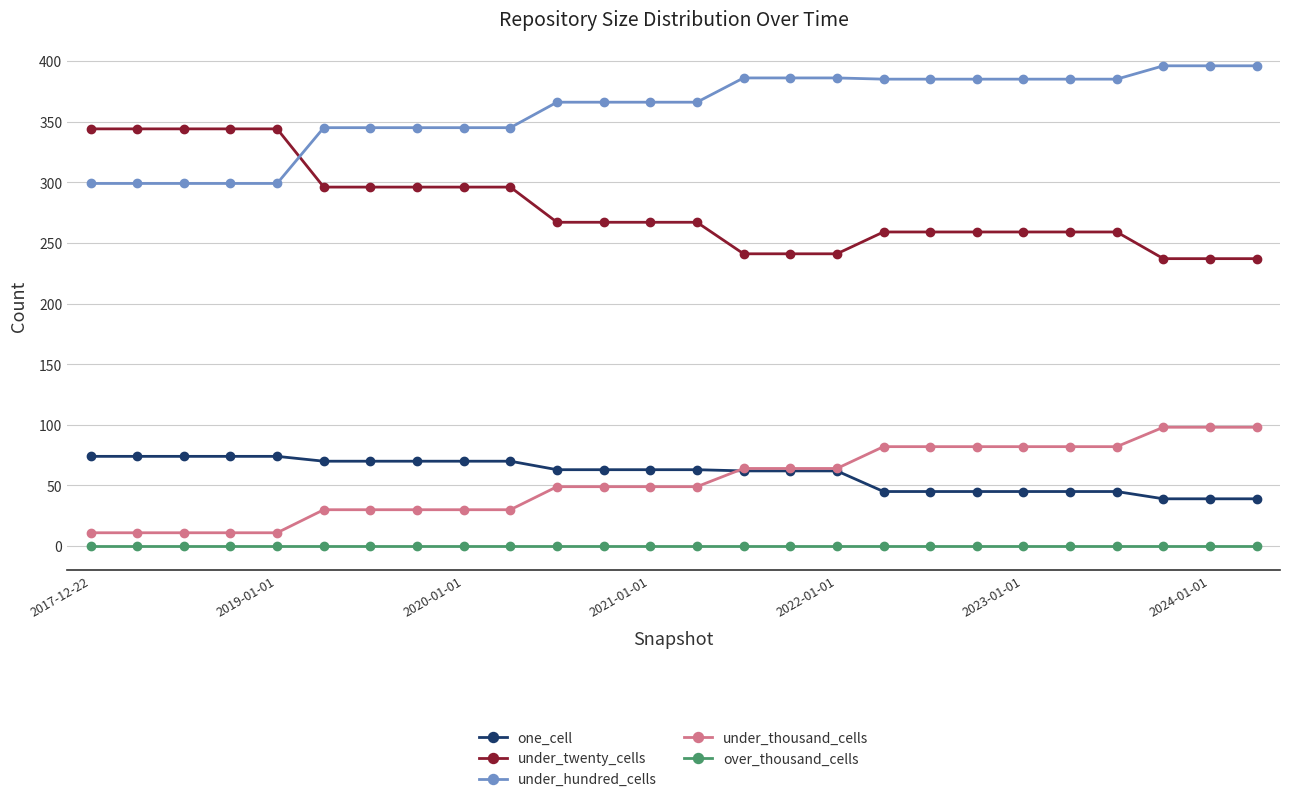

At how many categories does at least one series exceed 175?

26